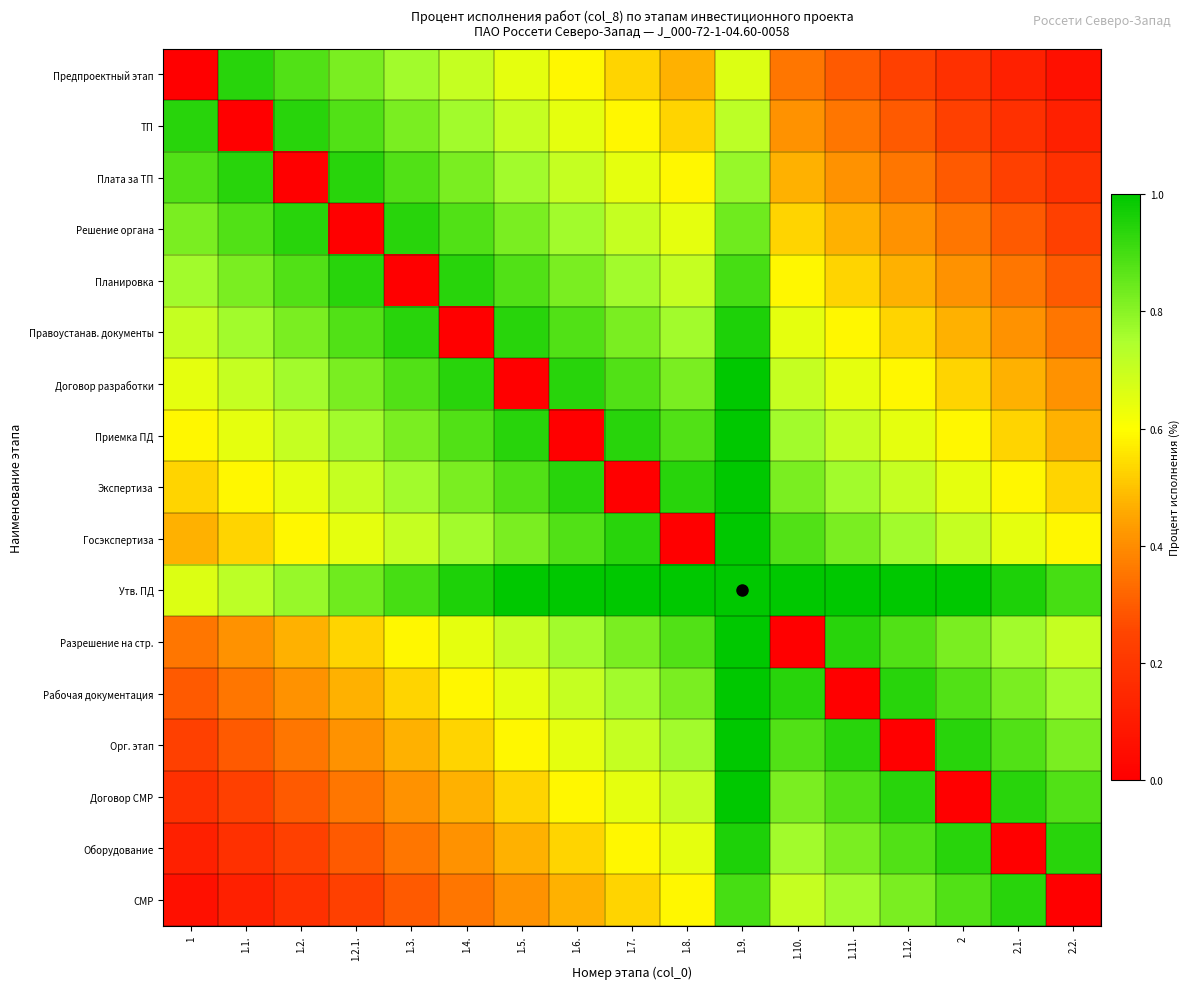

How many data points does each series have?

17